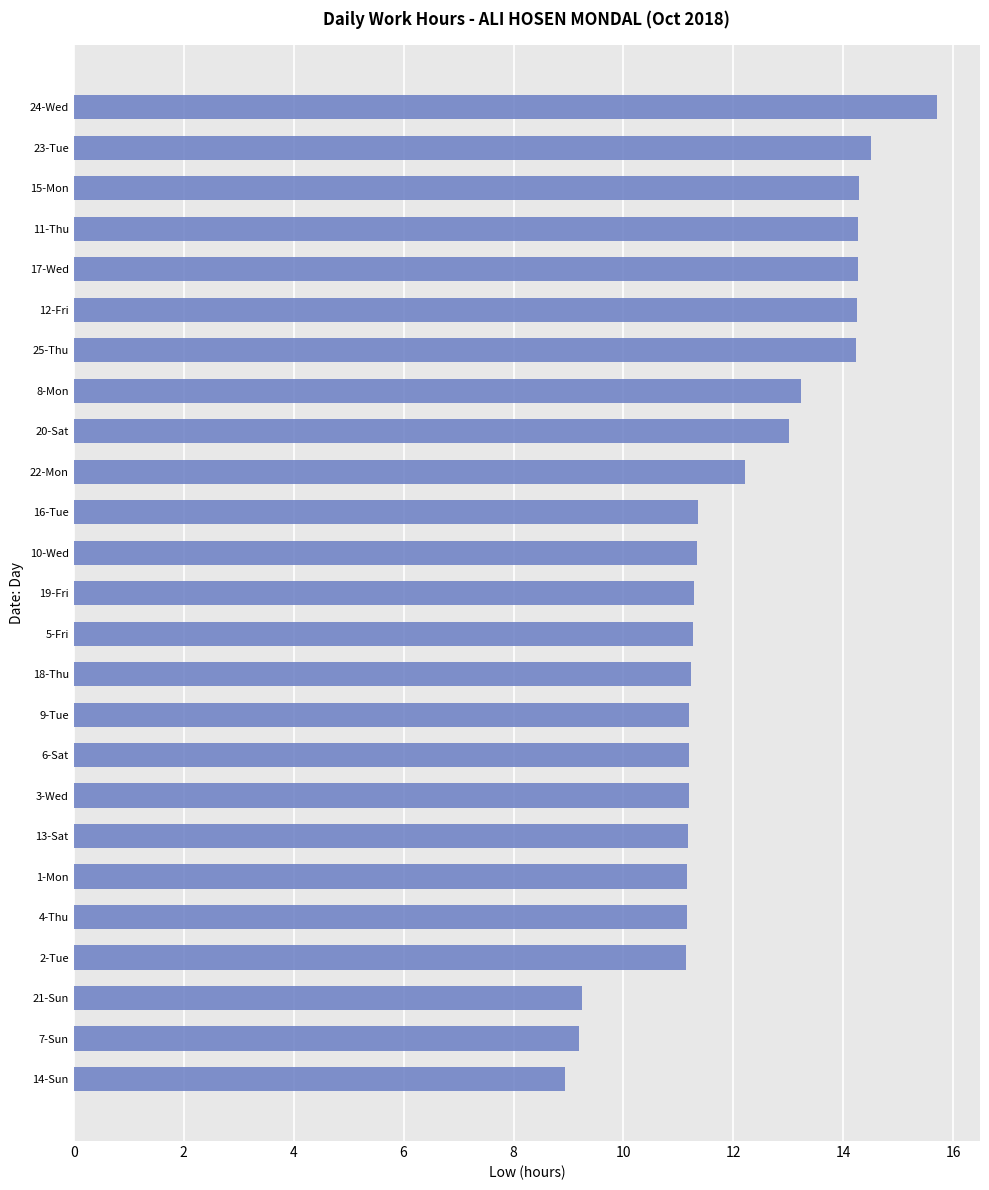

At which label is the value closest to 12?

22-Mon